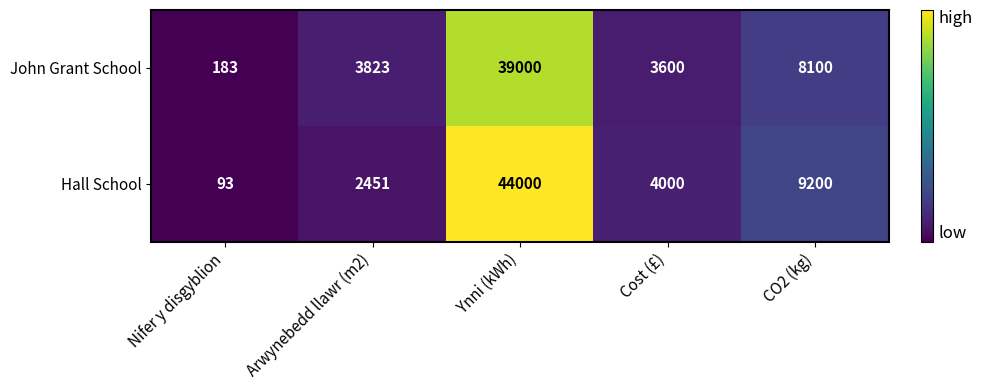

What is the approximate value of Hall School at Ynni (kWh), to the nearest 10?

44000